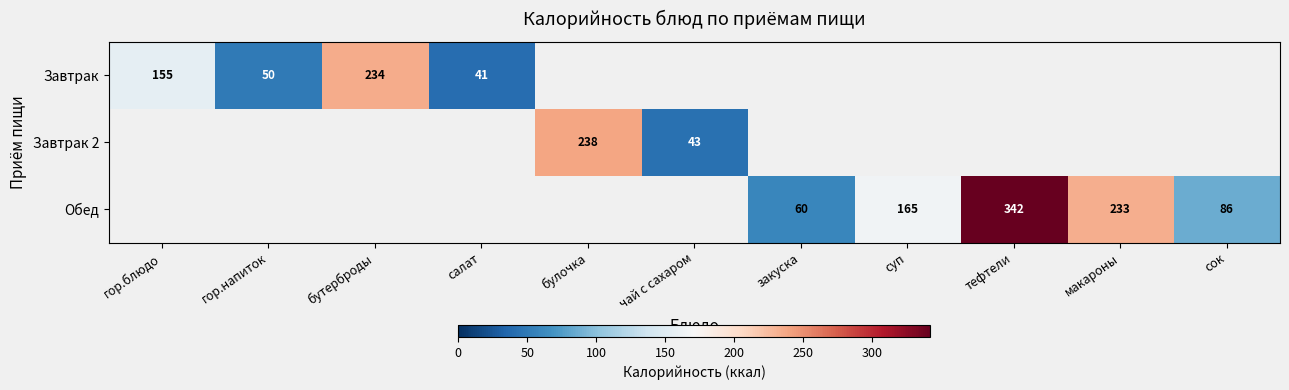

Is it true that Завтрак equals 31 at гор.напиток?

False